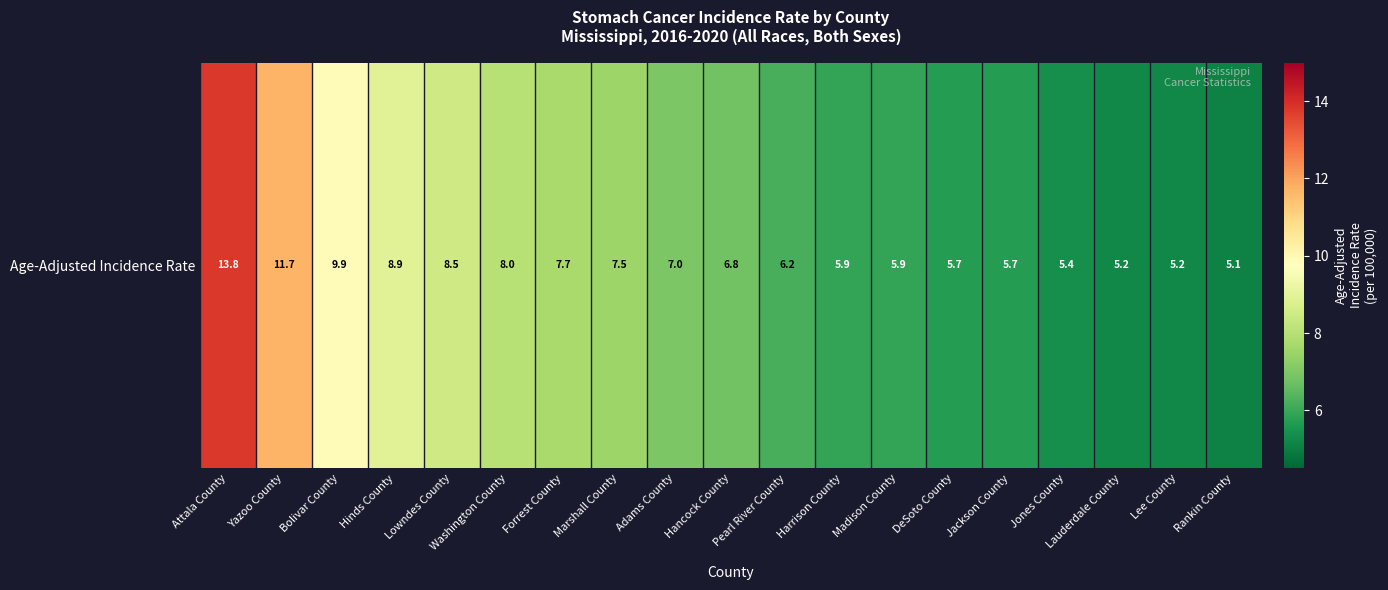

How many series are shown in this chart?

1